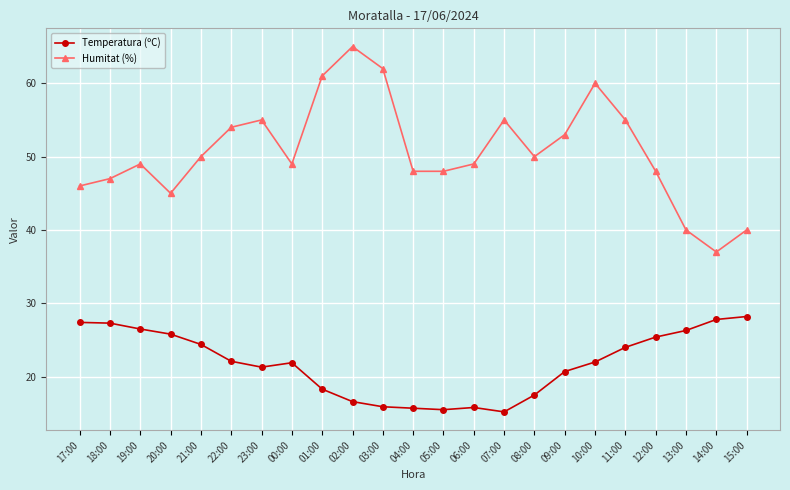

List the series in order of their peak value, lowest first.

Temperatura (ºC), Humitat (%)